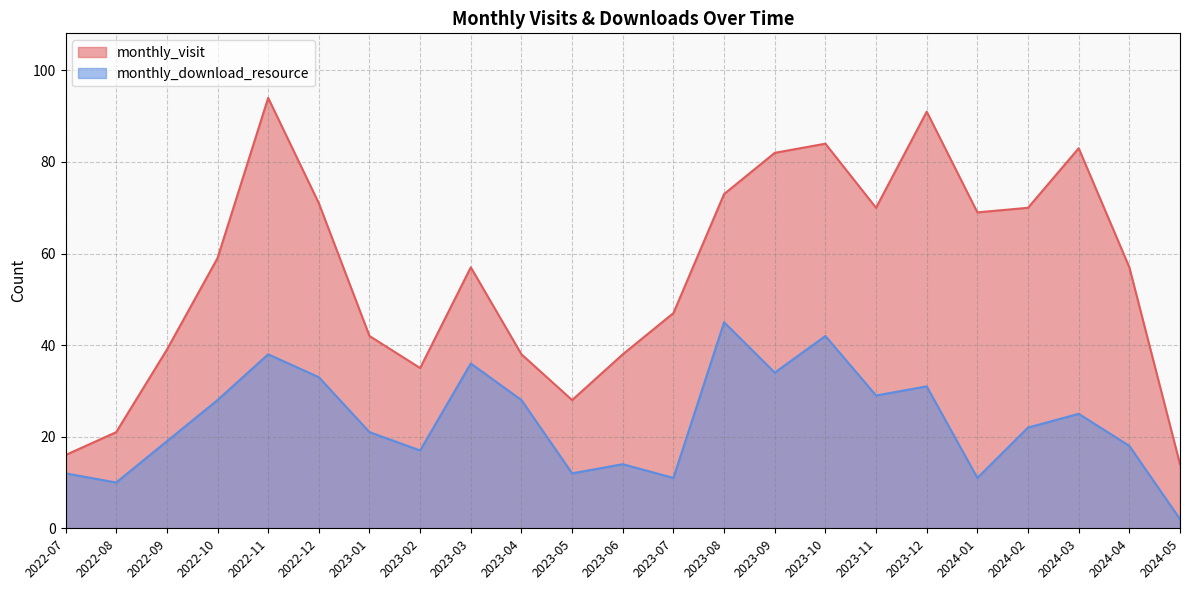

The value of monthly_download_resource at 2023-06 is 7. True or false?

False